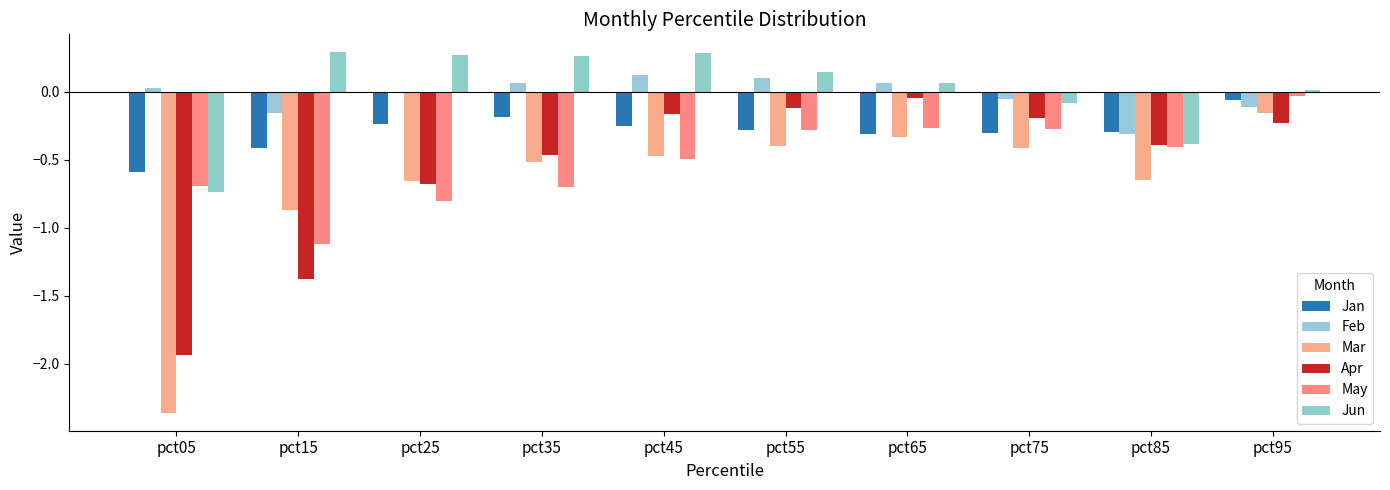

Which series has the largest total across all categories?

Jun